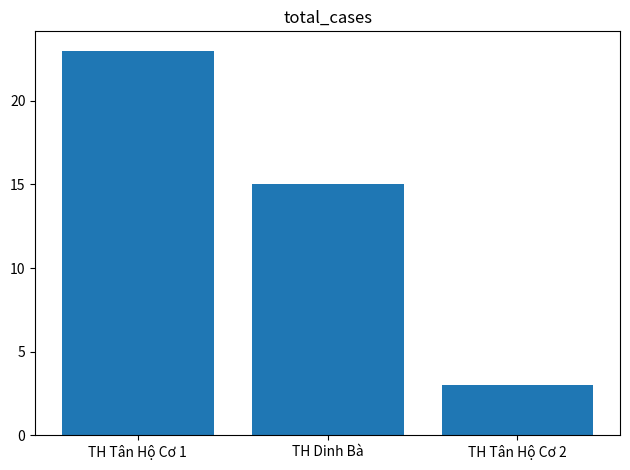

Where does the data first go above 15?

TH Tân Hộ Cơ 1